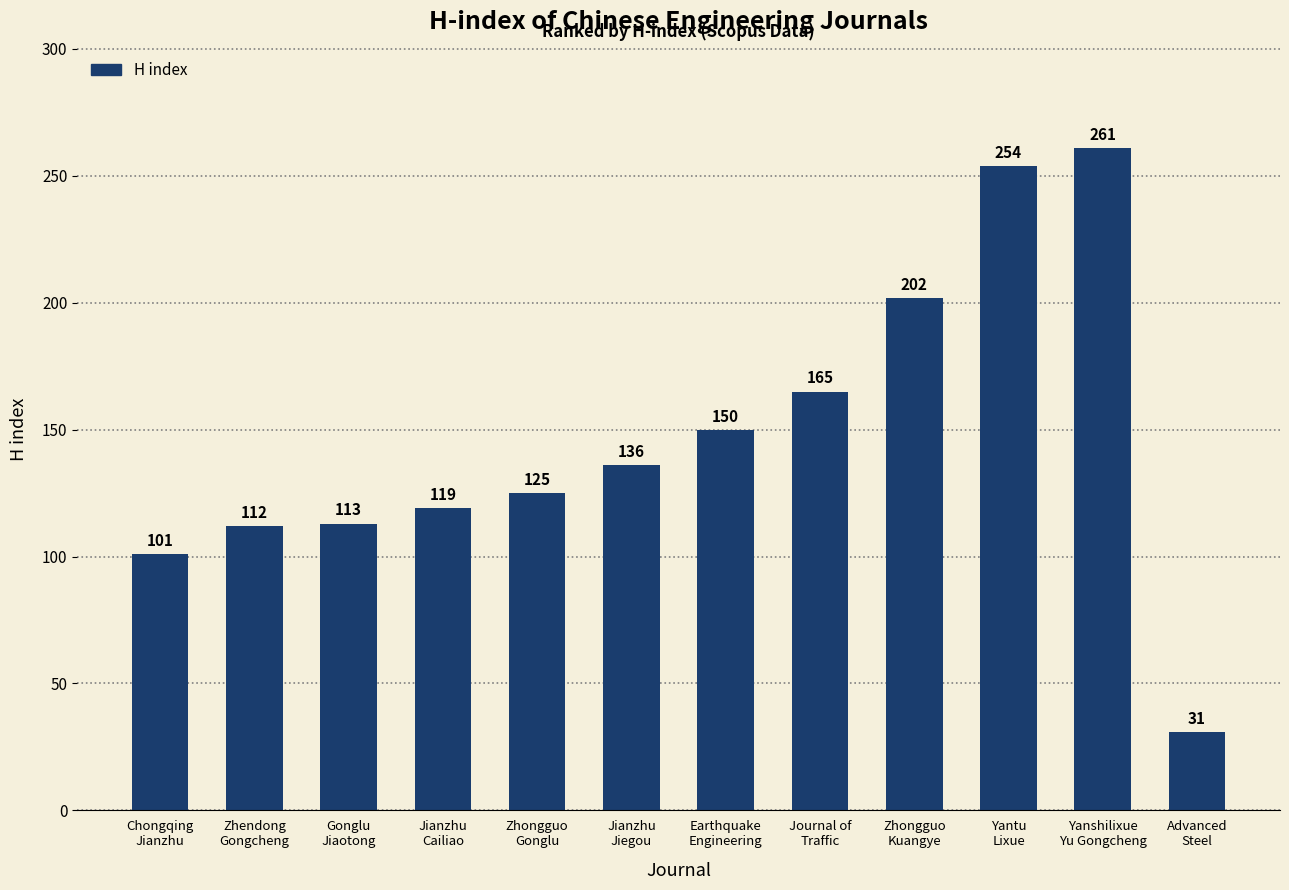

What is the smallest value displayed?

31